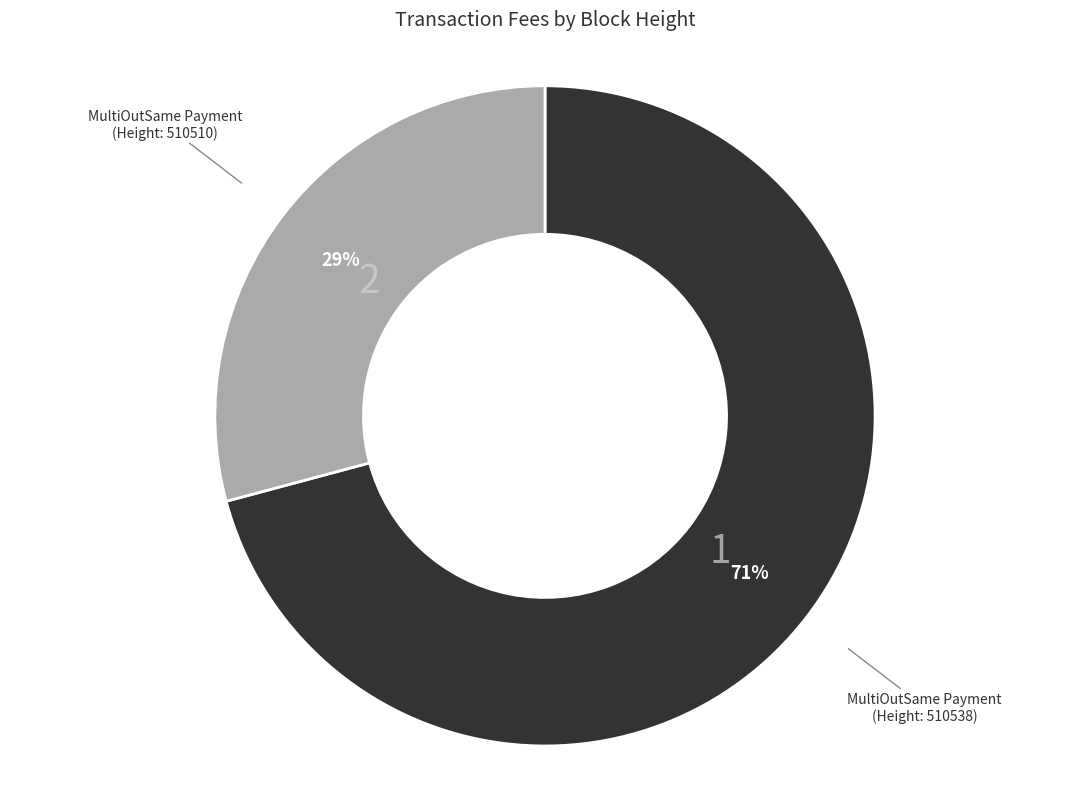

To the nearest percent, what is the difference between the largest and smallest slice percentages?

42%